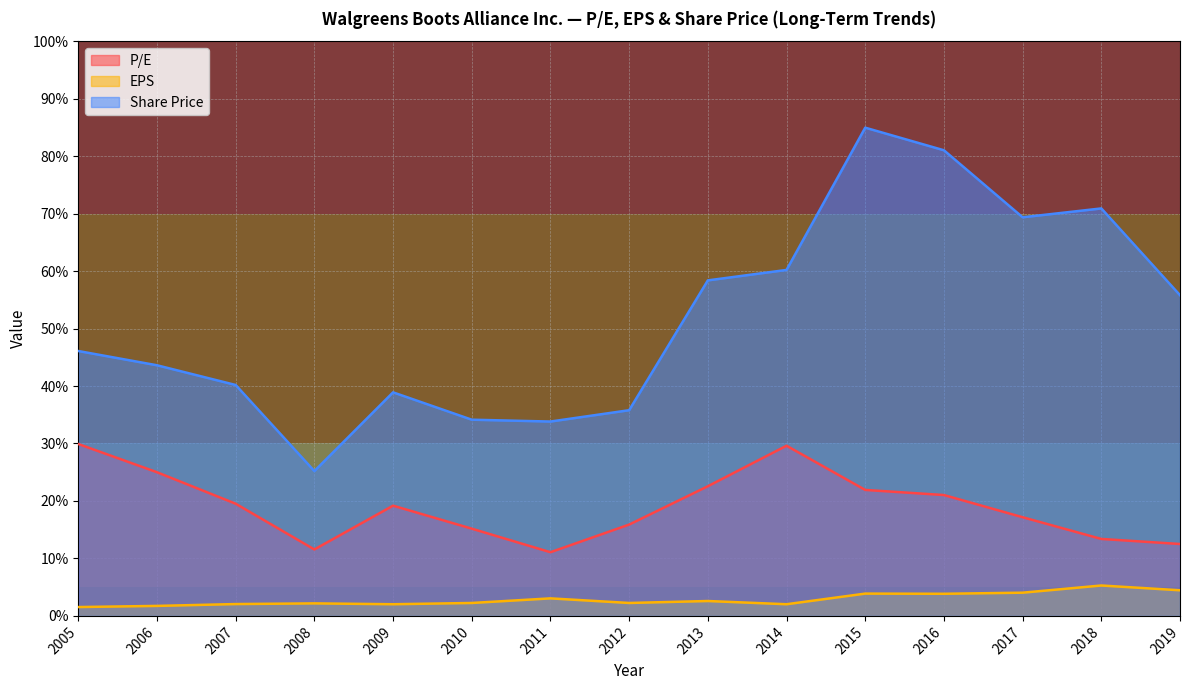

Is it true that EPS equals 2.2 at 2012?

True